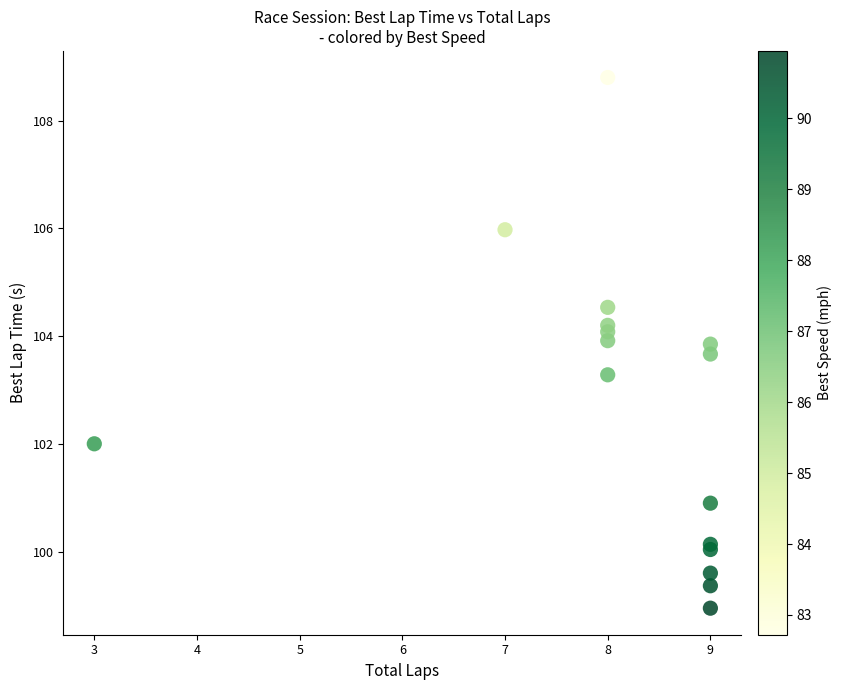

What Y value in the scatter plot is closest to 103?

103.3